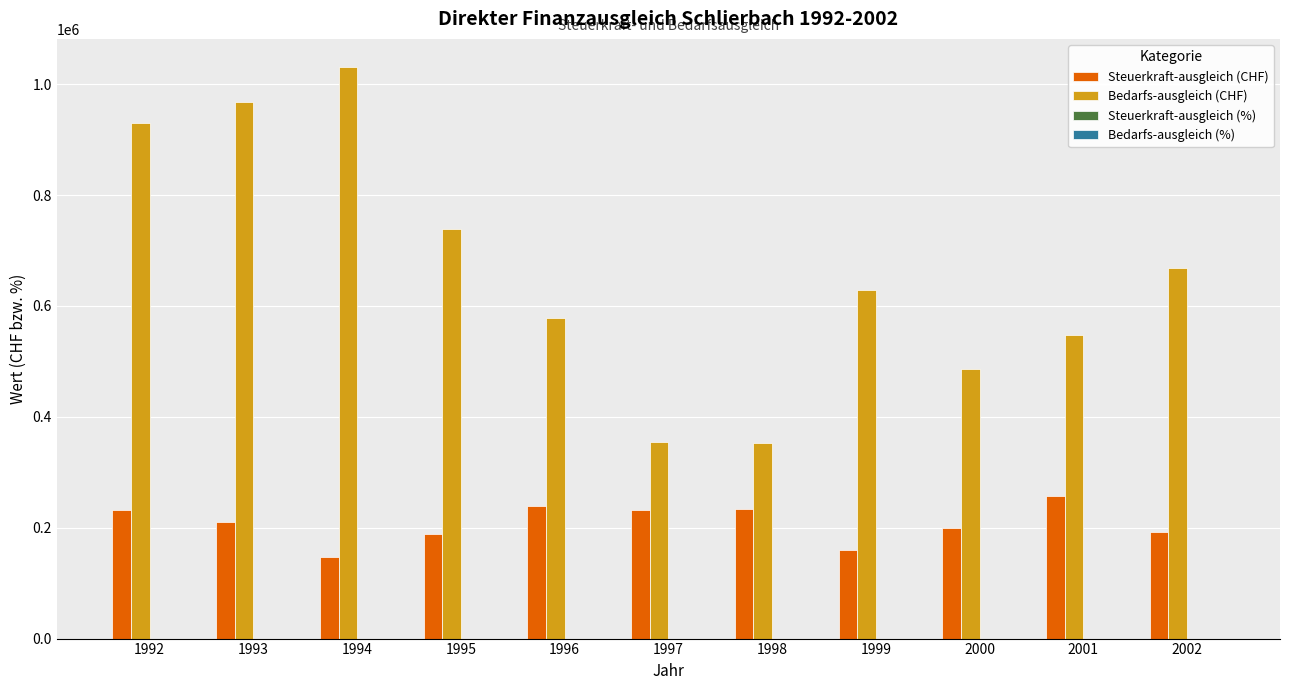

Between 1992 and 2001, which series saw the biggest shift?

Bedarfs-ausgleich (CHF)